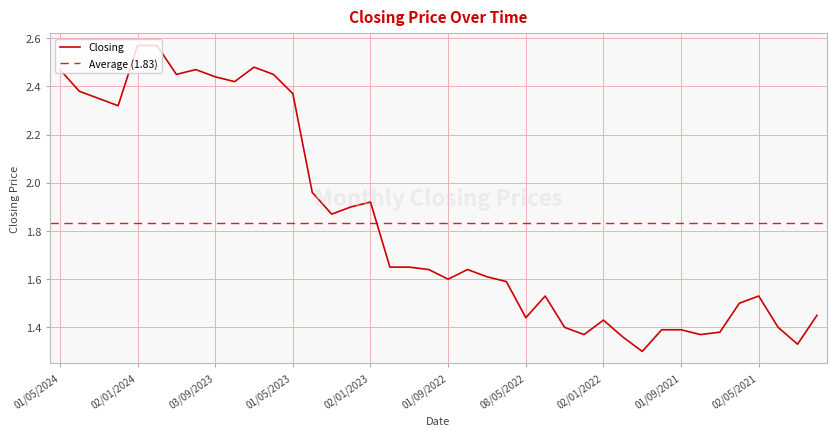

Is it true that the value at 01/03/2022 is 2.3?

False